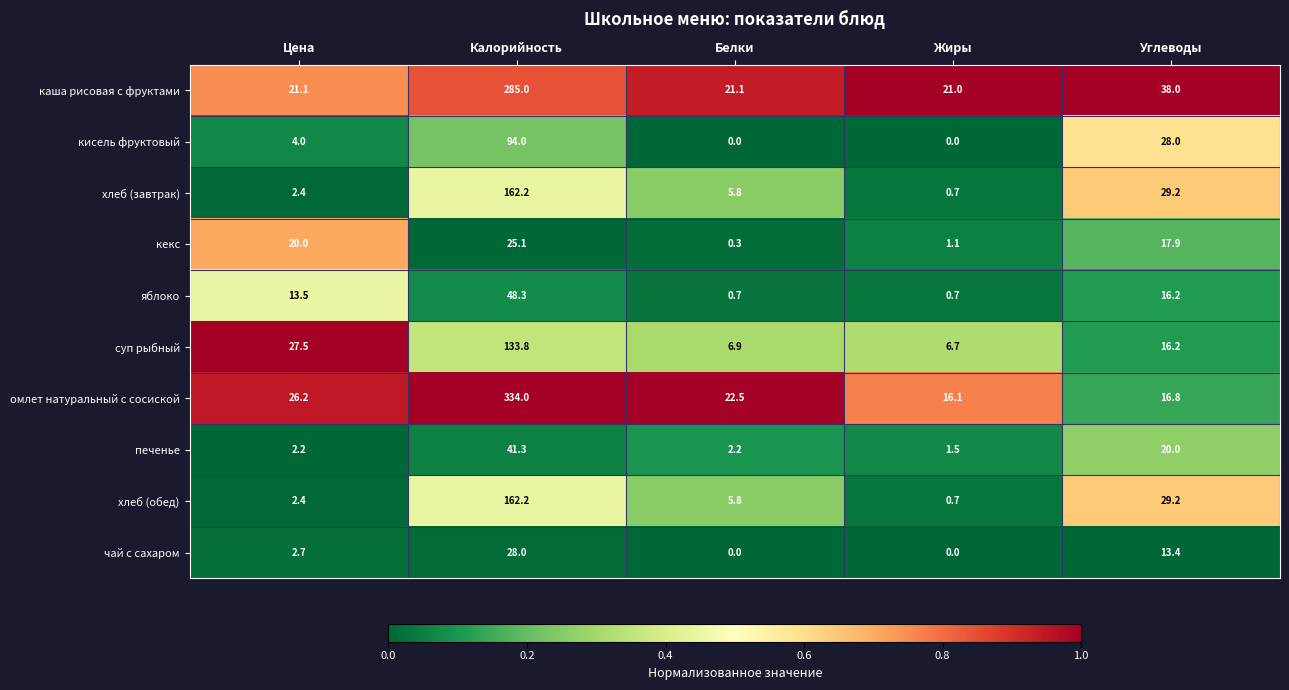

The value of кекс at Белки is 0.3. True or false?

True